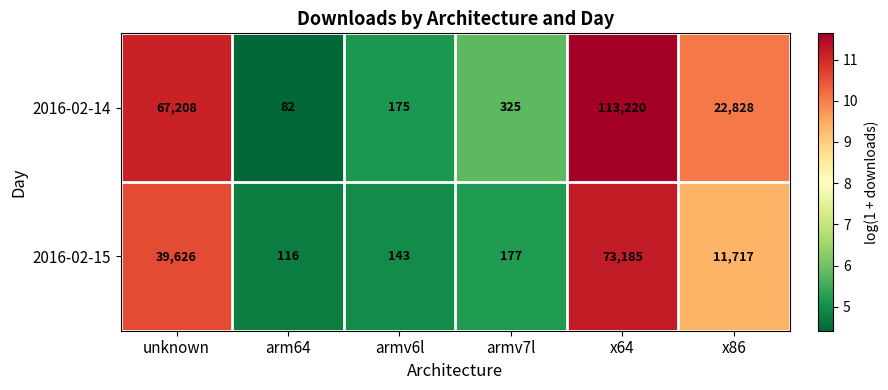

Which category has the lowest value across all series?

arm64